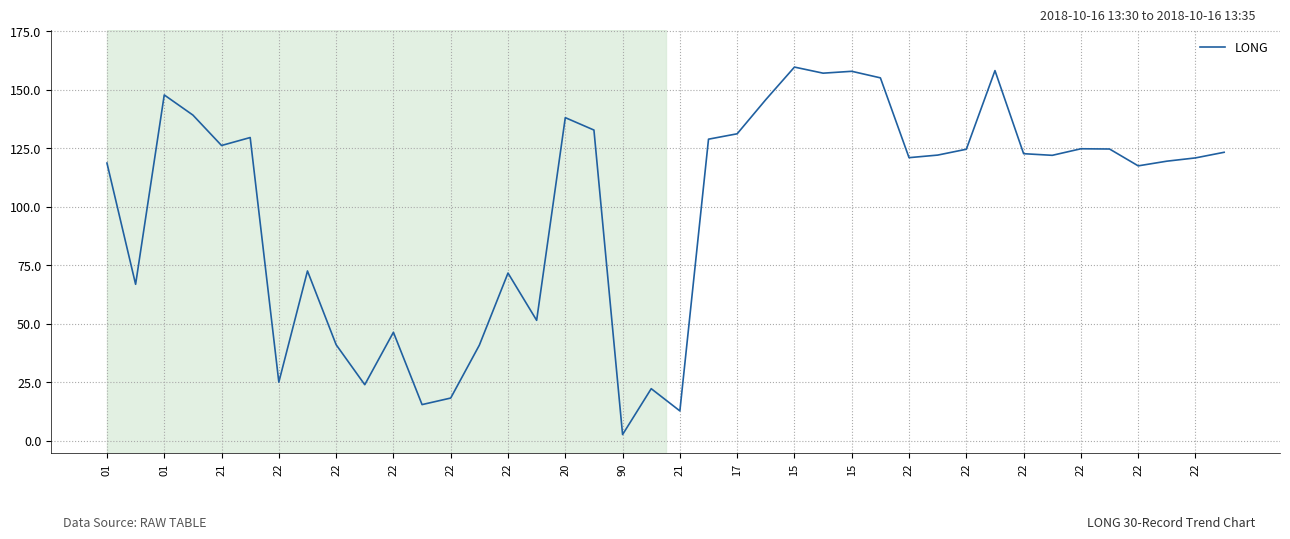

What is the sum of all values?

3977.2